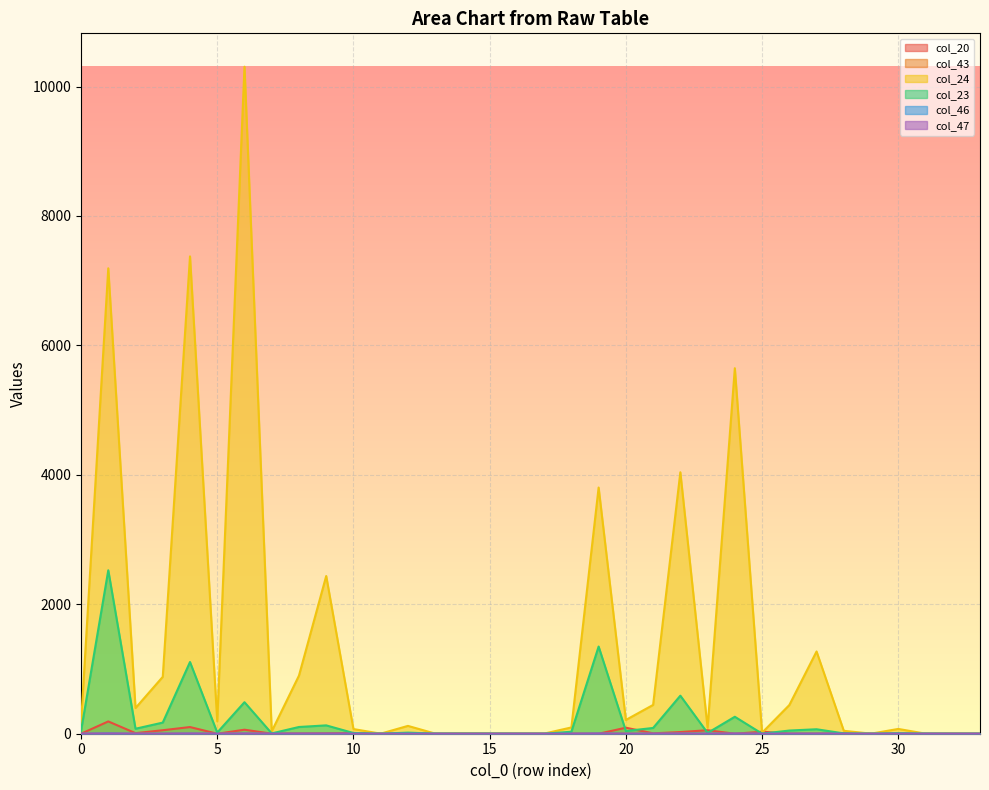

True or false: col_20 and col_24 cross at least once.

True